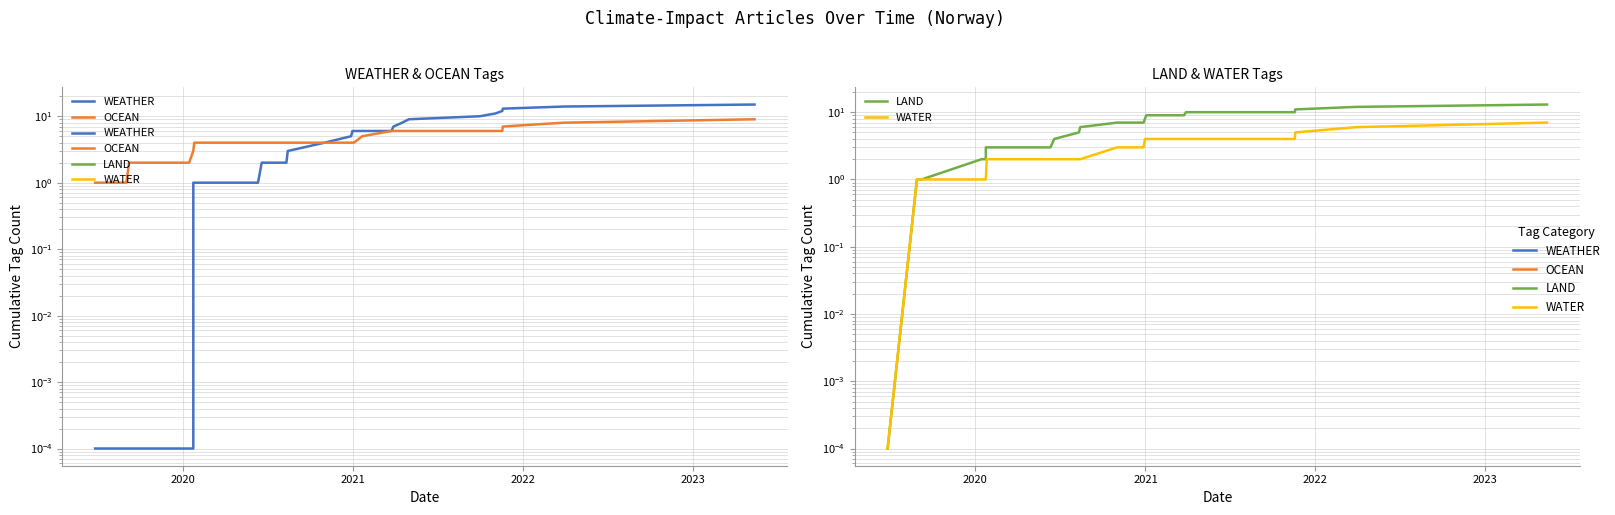

Count the number of data series in this chart.

4